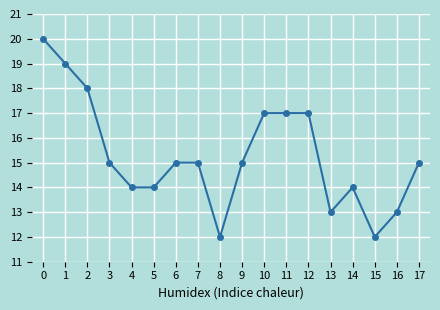

Count the values in the range 14 to 17.

11